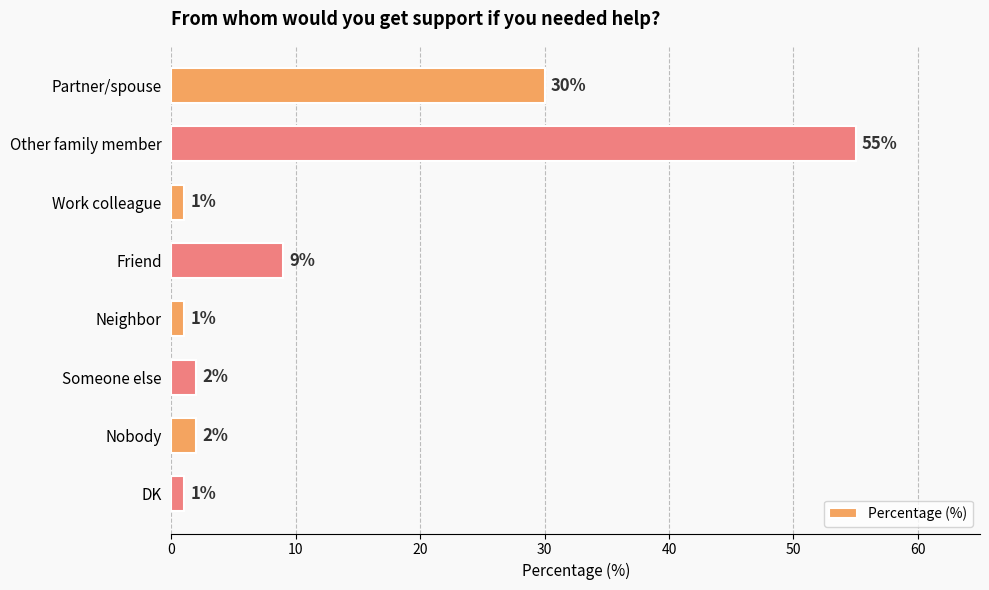

What is the greatest value displayed?

55